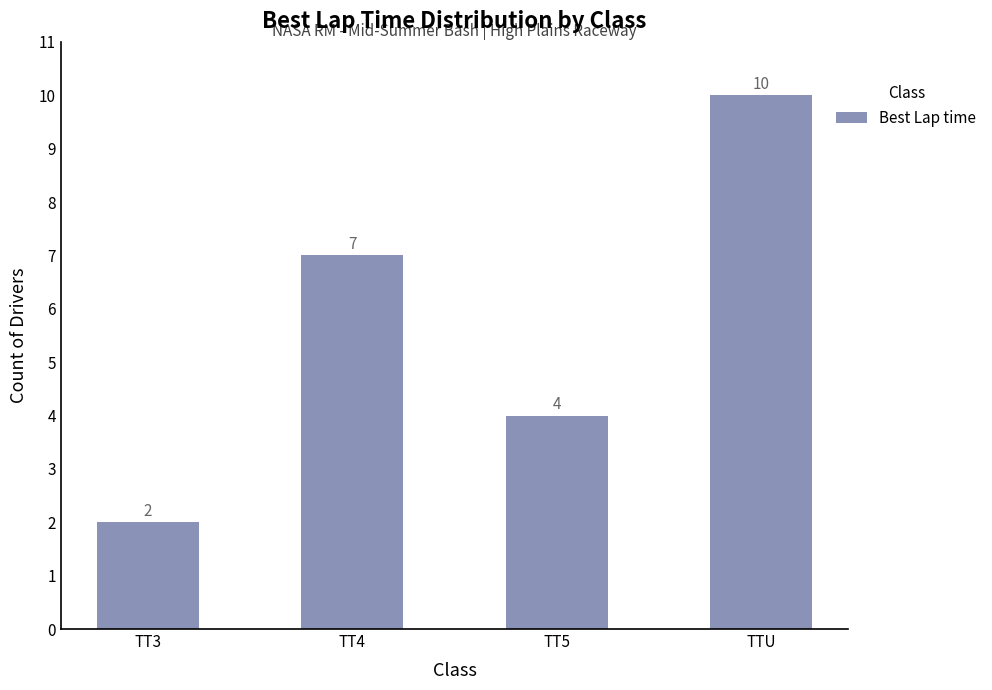

True or false: the data shows 10 at TTU.

True